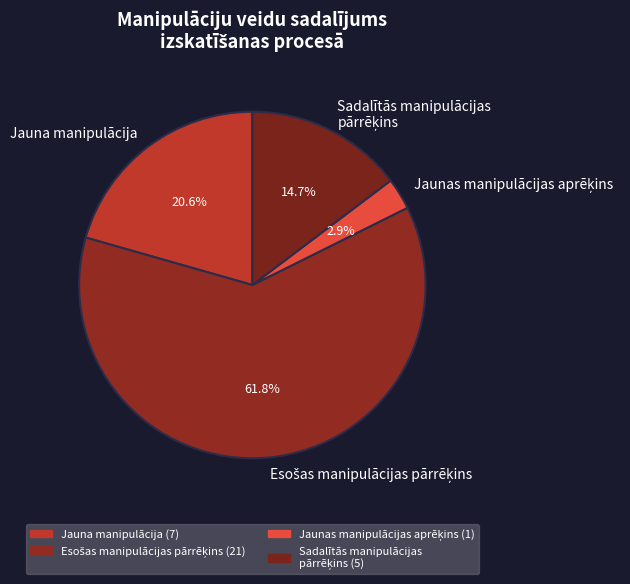

Does any single category account for the majority?

Yes